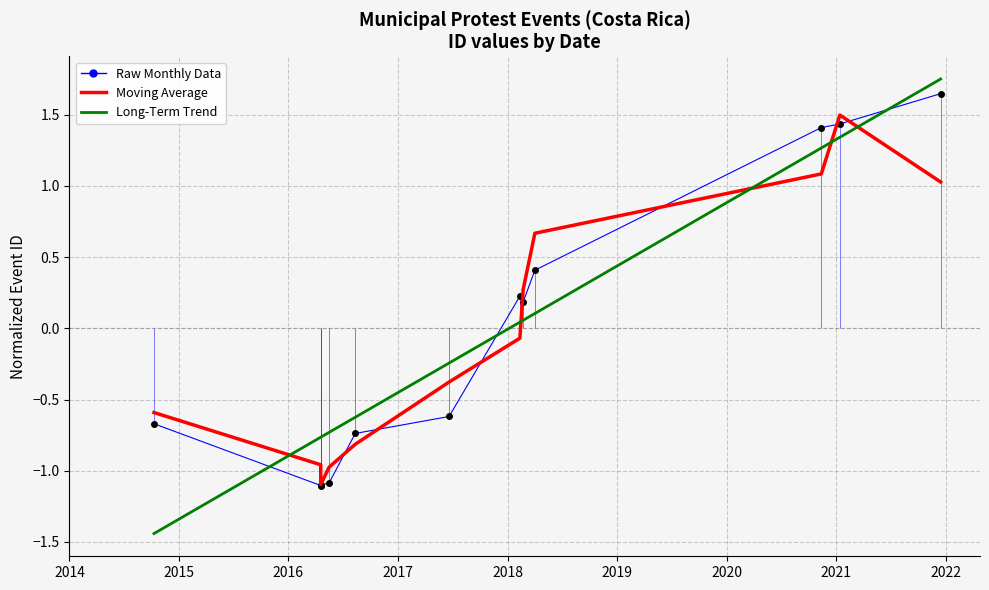

True or false: Raw Monthly Data and Moving Average intersect in this chart.

True